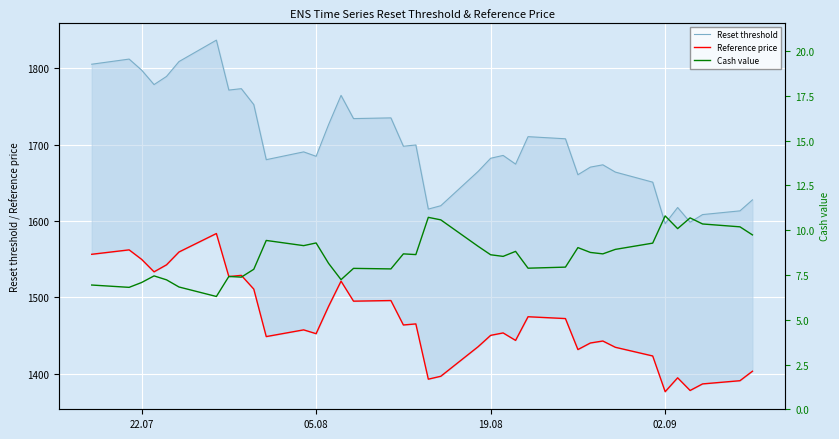

True or false: Reference price and Reset threshold intersect in this chart.

False